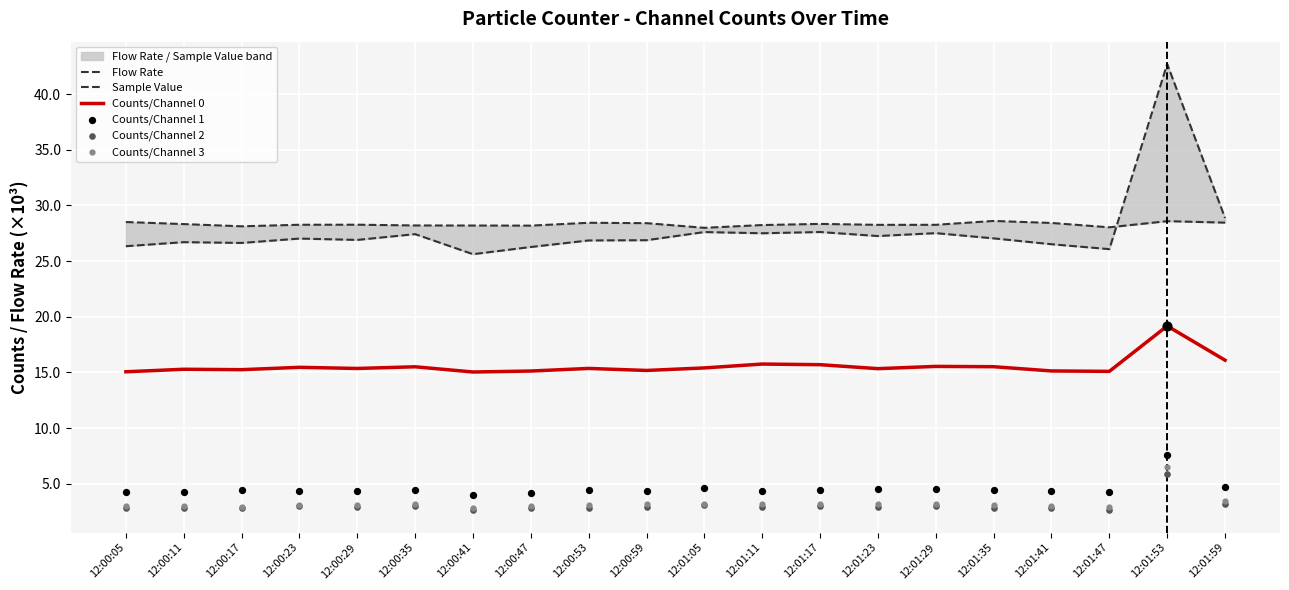

What is the total value across all series at 12:01:41?

80.3